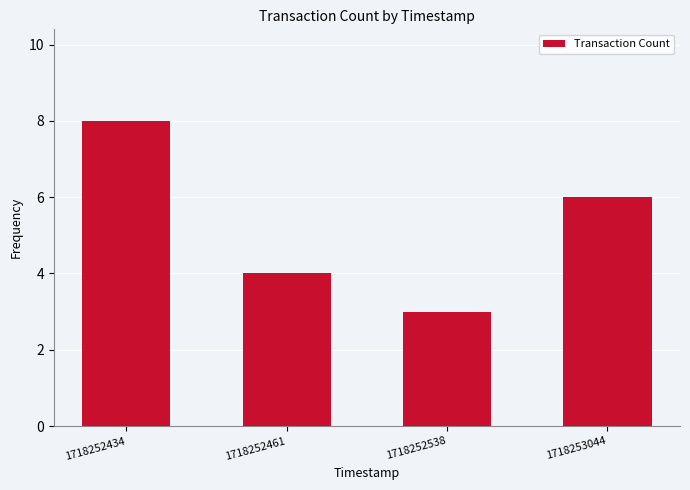

Reading left to right, what are all the values shown in this chart?

1718252434=8	1718252461=4	1718252538=3	1718253044=6